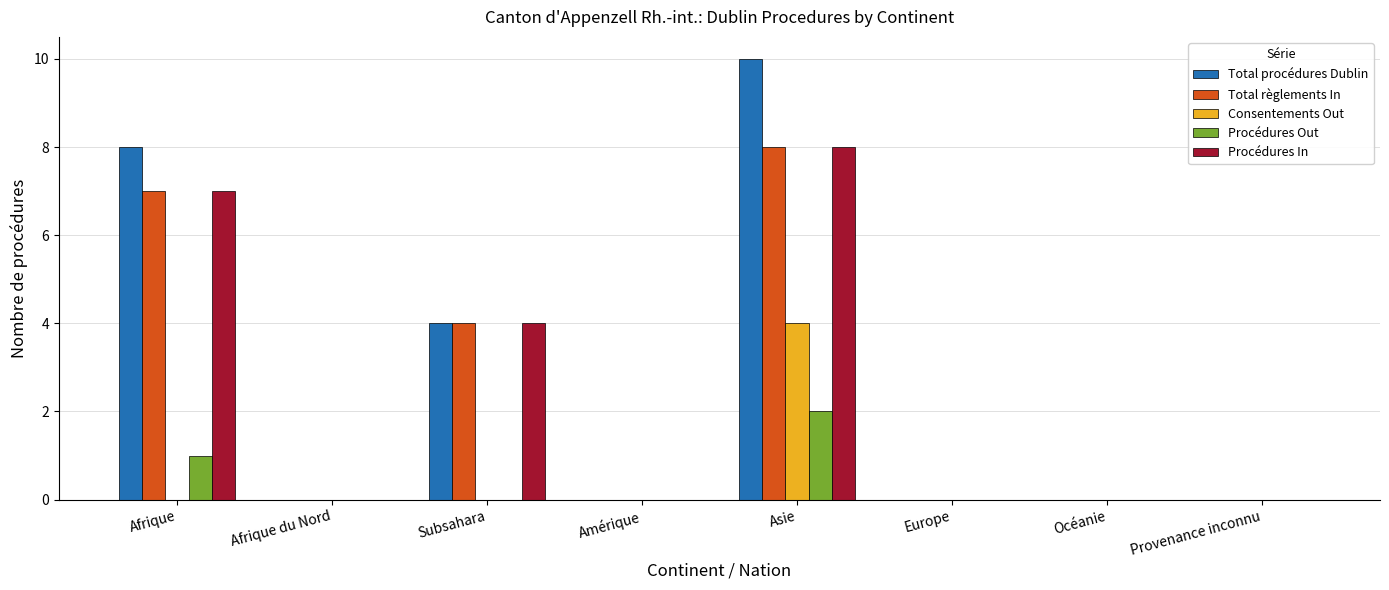

What is the sum of the Total procédures Dublin values at Asie and Provenance inconnu?

10